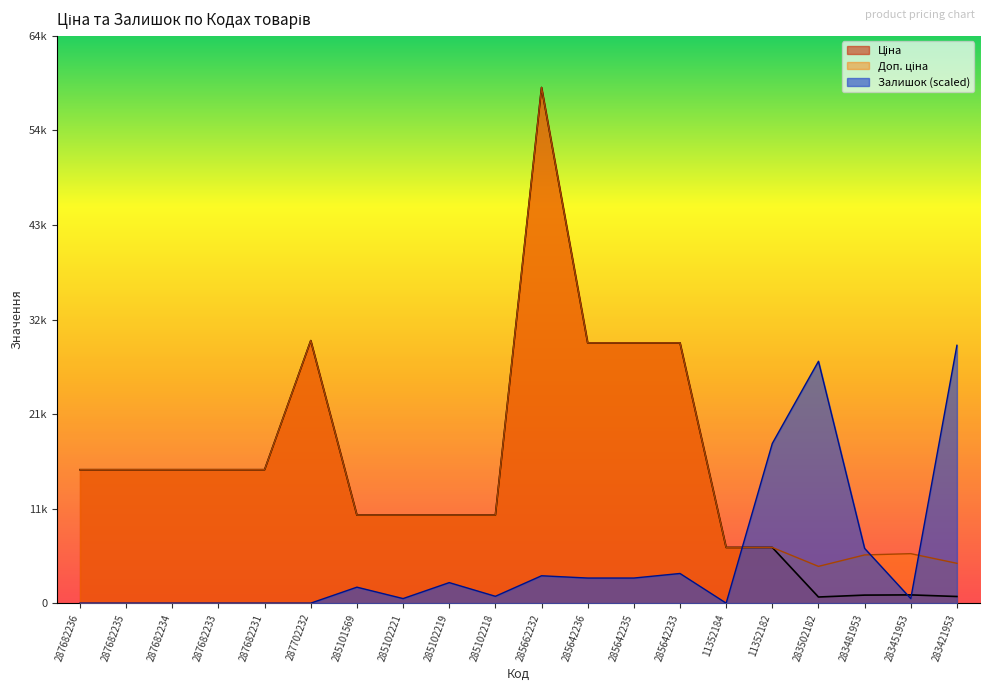

True or false: Доп. ціна has more than 1 interior local peaks.

True